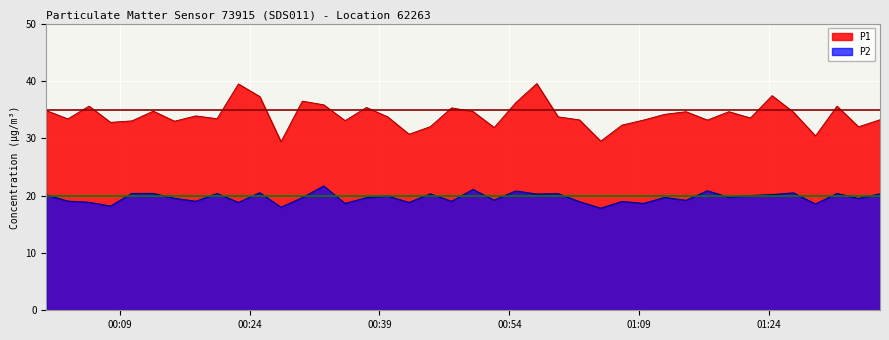

True or false: P1 and P2 intersect in this chart.

False